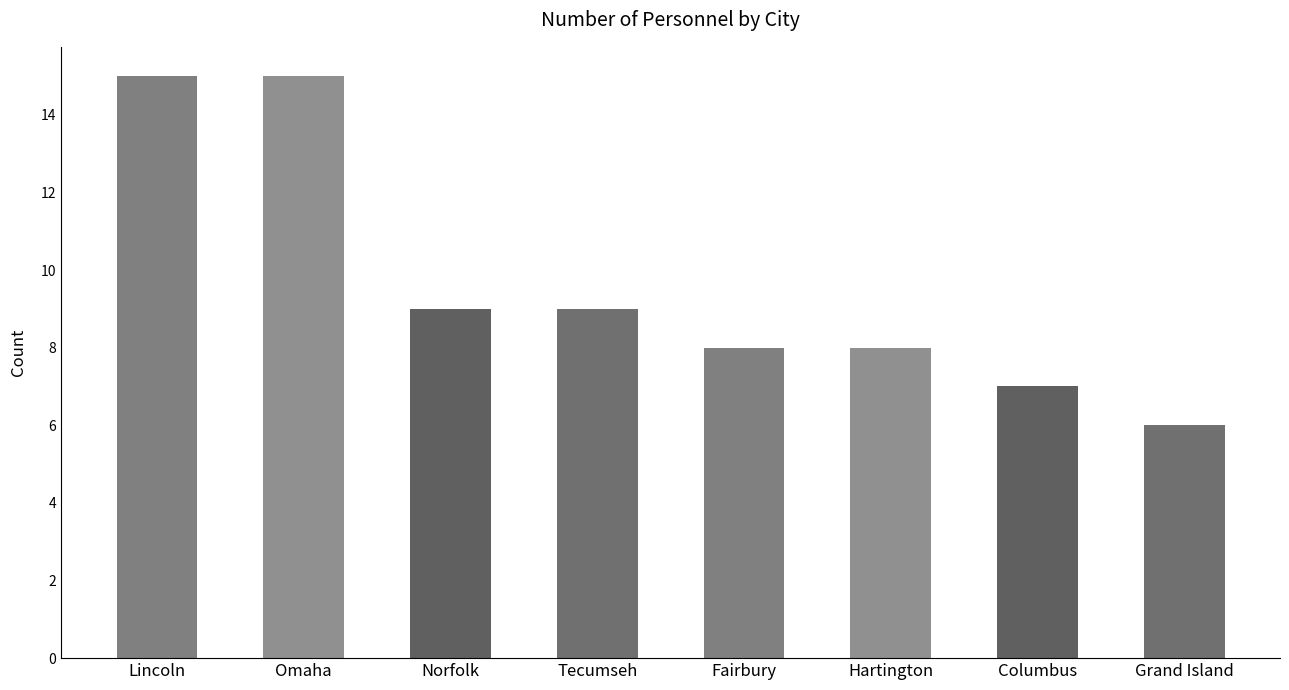

Does the chart contain any negative values?

No